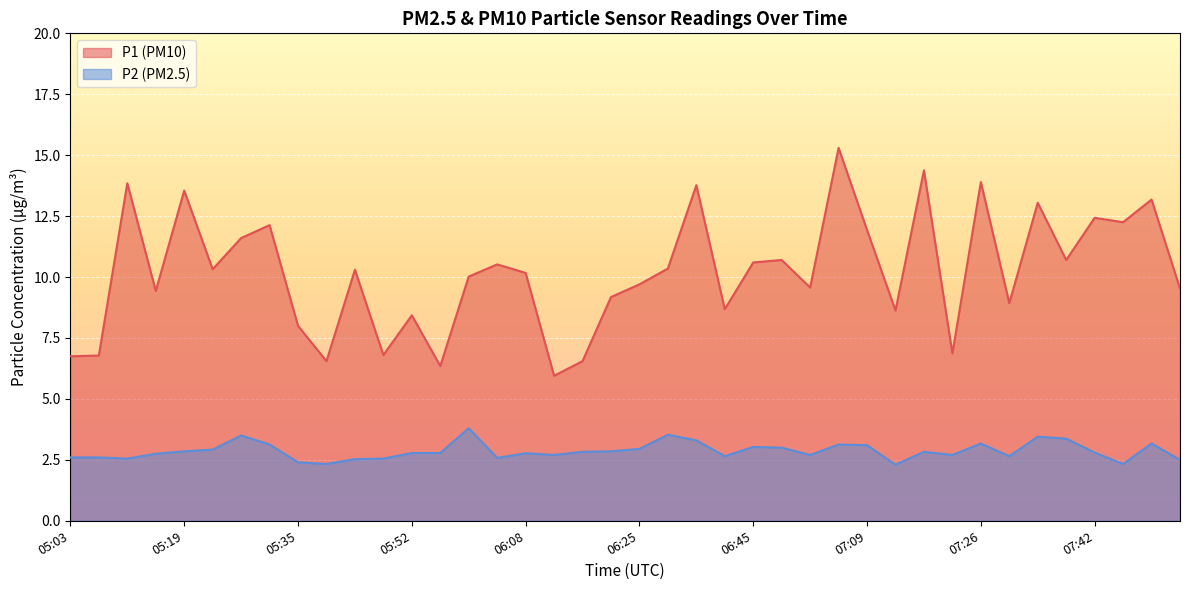

Which label corresponds to the smallest value in the chart?

07:13